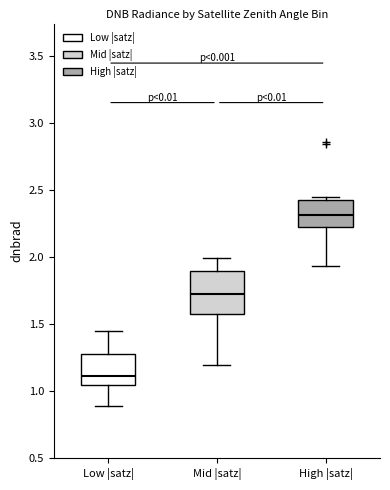

Reading left to right, read every box against the y-axis: the position of its median line, the range the box covers, and the ends of its whiskers. The values are not printed on the chart, so give them approximately, as read against the axis.

Low |satz|: median 1.10, box 1.05 to 1.25, whiskers 0.90 to 1.45
Mid |satz|: median 1.75, box 1.60 to 1.90, whiskers 1.20 to 2.00
High |satz|: median 2.30, box 2.20 to 2.45, whiskers 1.95 to 2.45 (just above the box's upper edge)